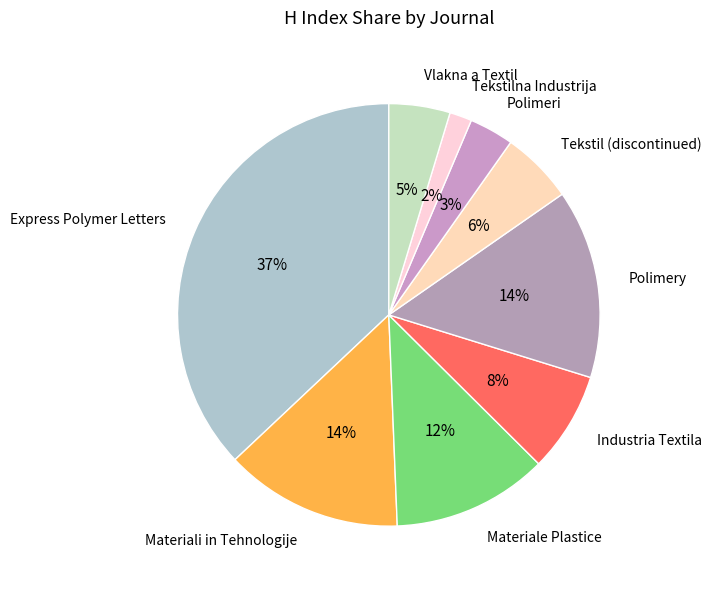

What percentage is the Tekstilna Industrija slice, to the nearest percent?

2%